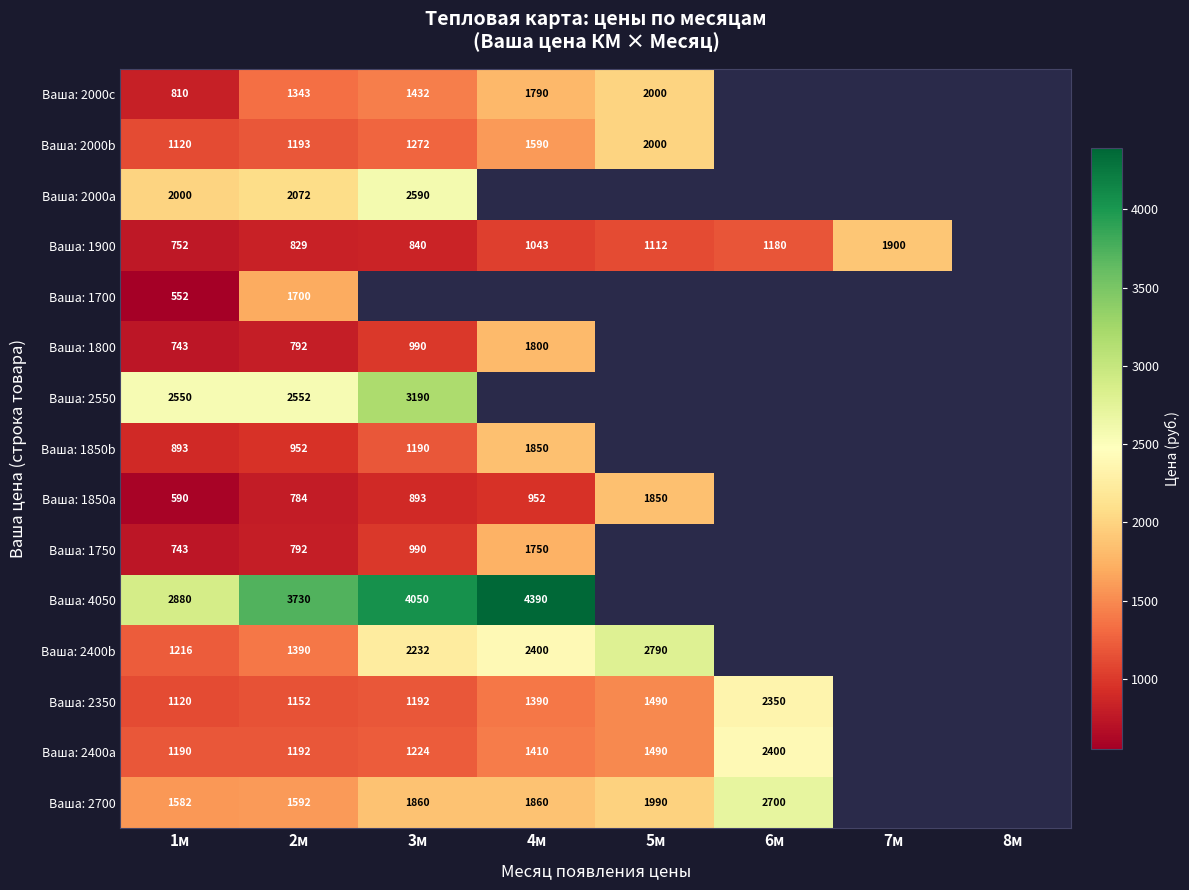

What is the greatest value displayed?

4390.0